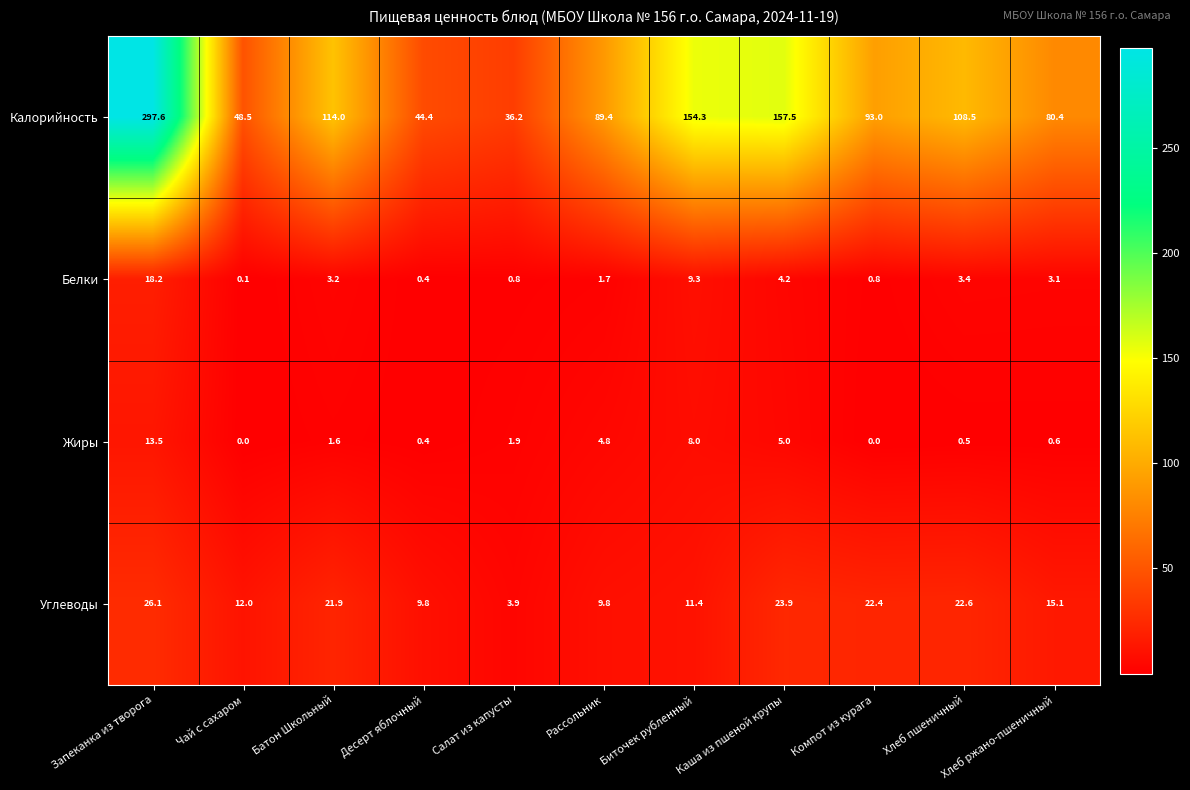

How many categories are shown in the chart?

11